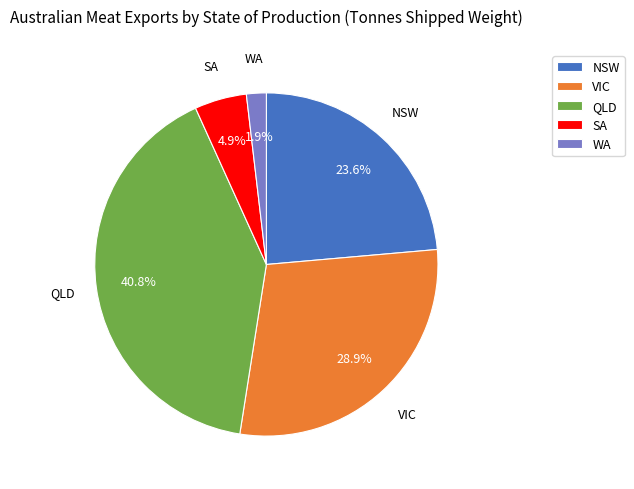

The QLD slice represents 41% of the pie. True or false?

True